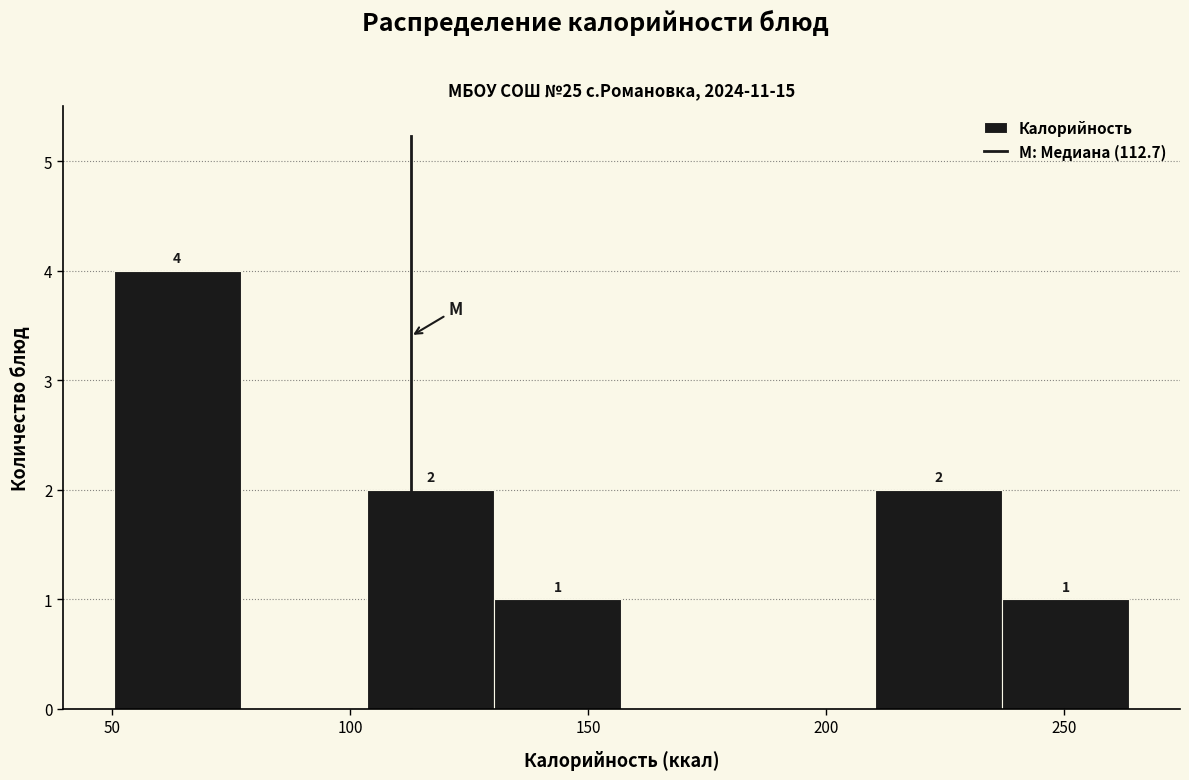

Which range on the x-axis has the tallest bar?

50 to 75